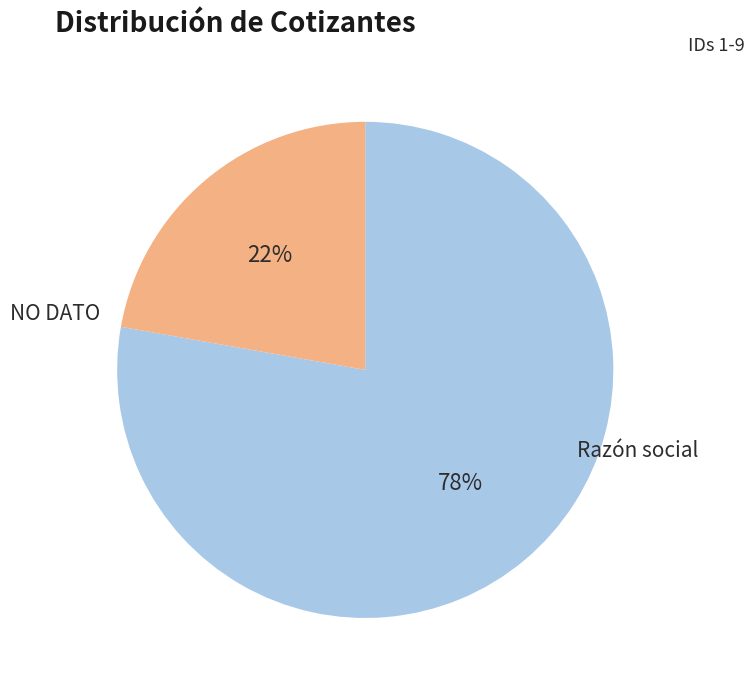

To the nearest percent, what portion does NO DATO represent?

78%